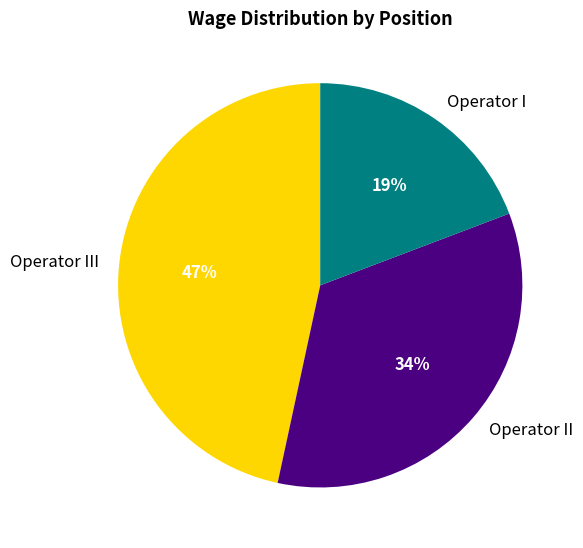

Combined, do Operator II and Operator I account for over 50%?

Yes